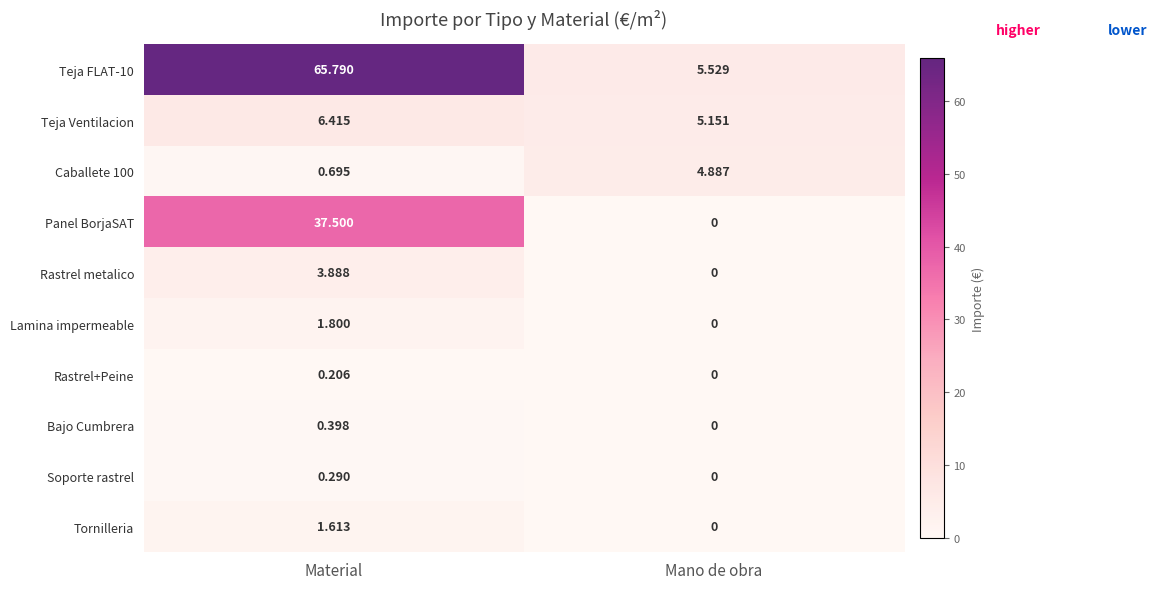

Is the value of Soporte rastrel at Material greater than the value of Rastrel+Peine at Mano de obra?

Yes